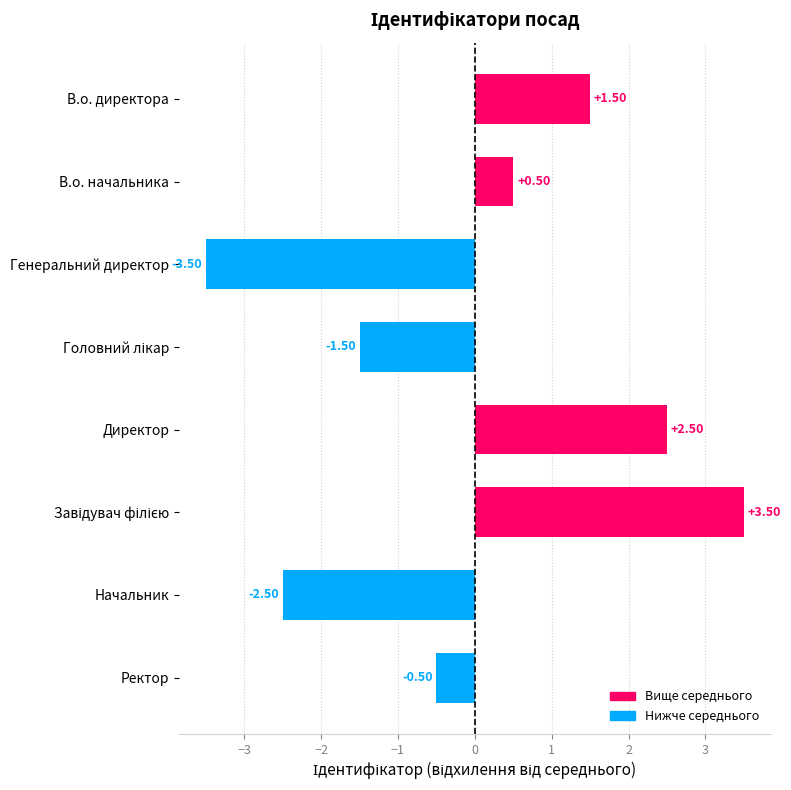

What is the change in value from Начальник to Ректор?

+2.0